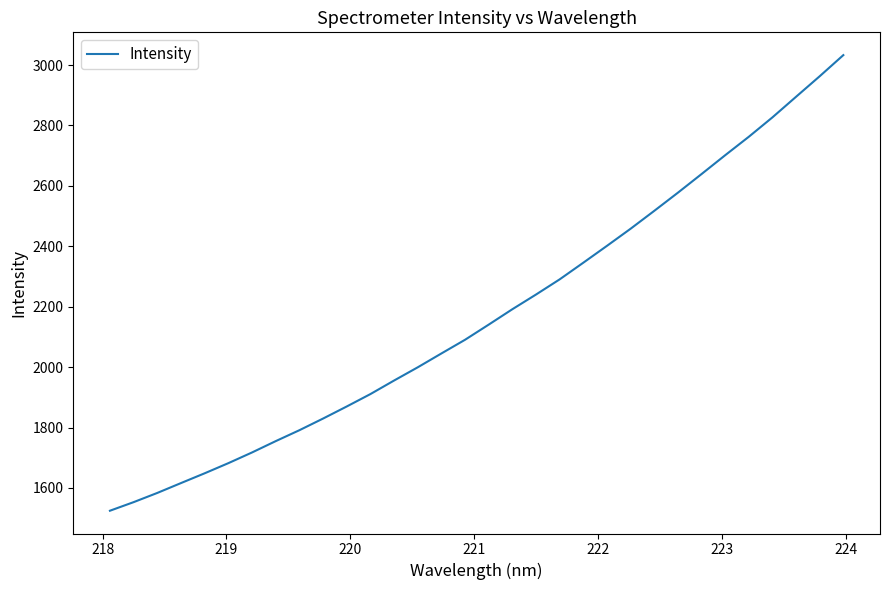

True or false: there are more than 1 points higher than both neighbors.

False